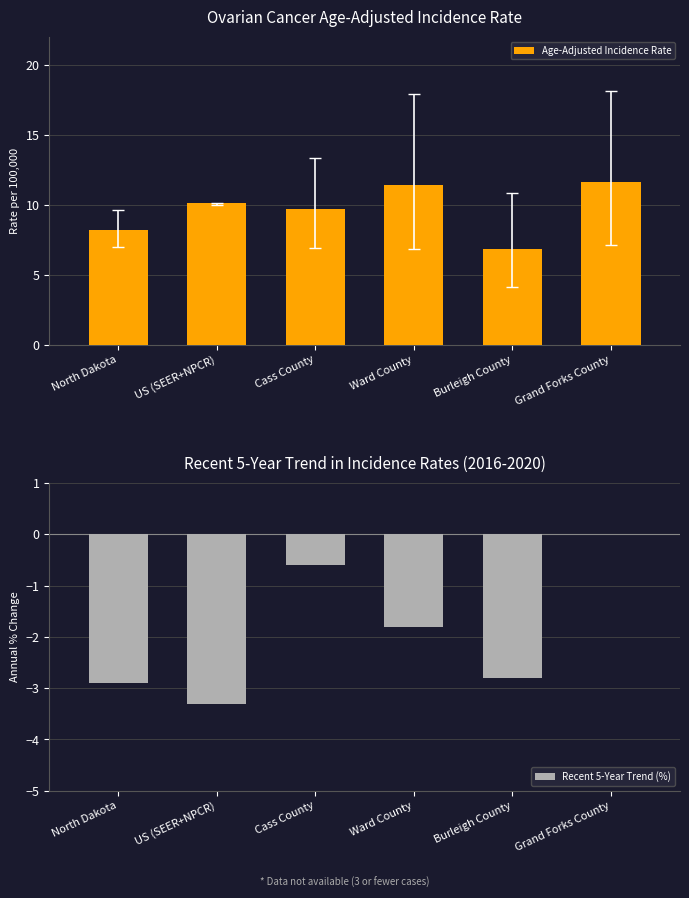

What is the sum of all values?

57.8